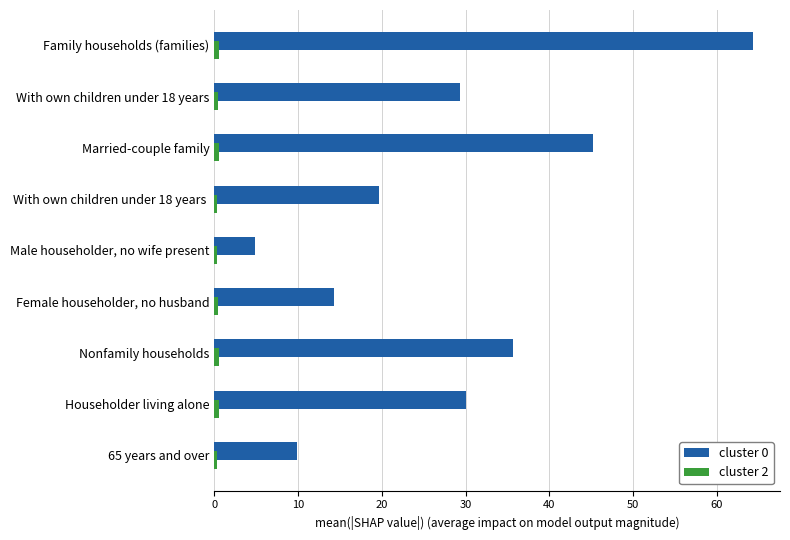

What is the sum of all cluster 0 values?

253.2